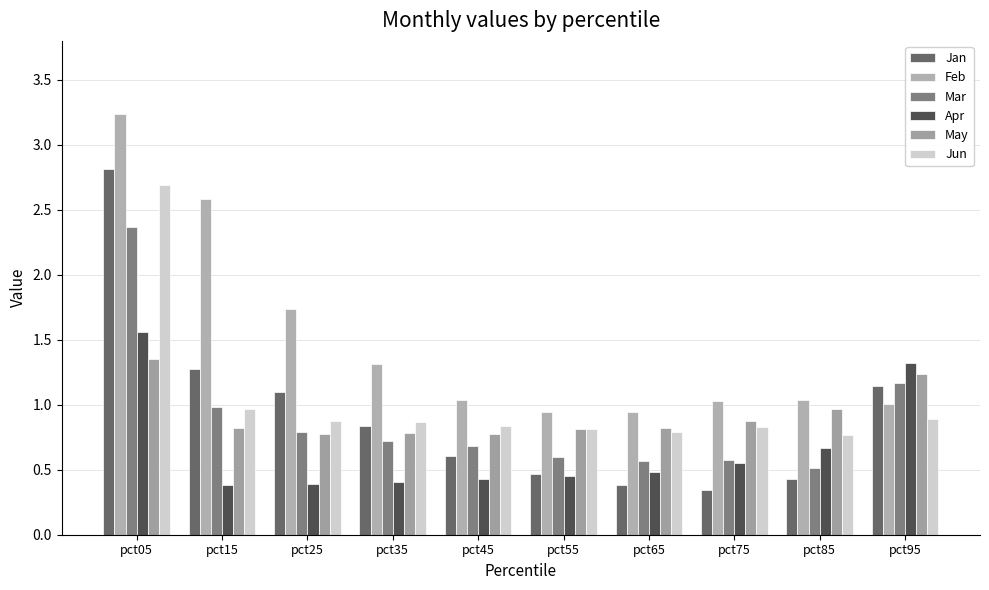

The value of May at pct05 is 0.3. True or false?

False